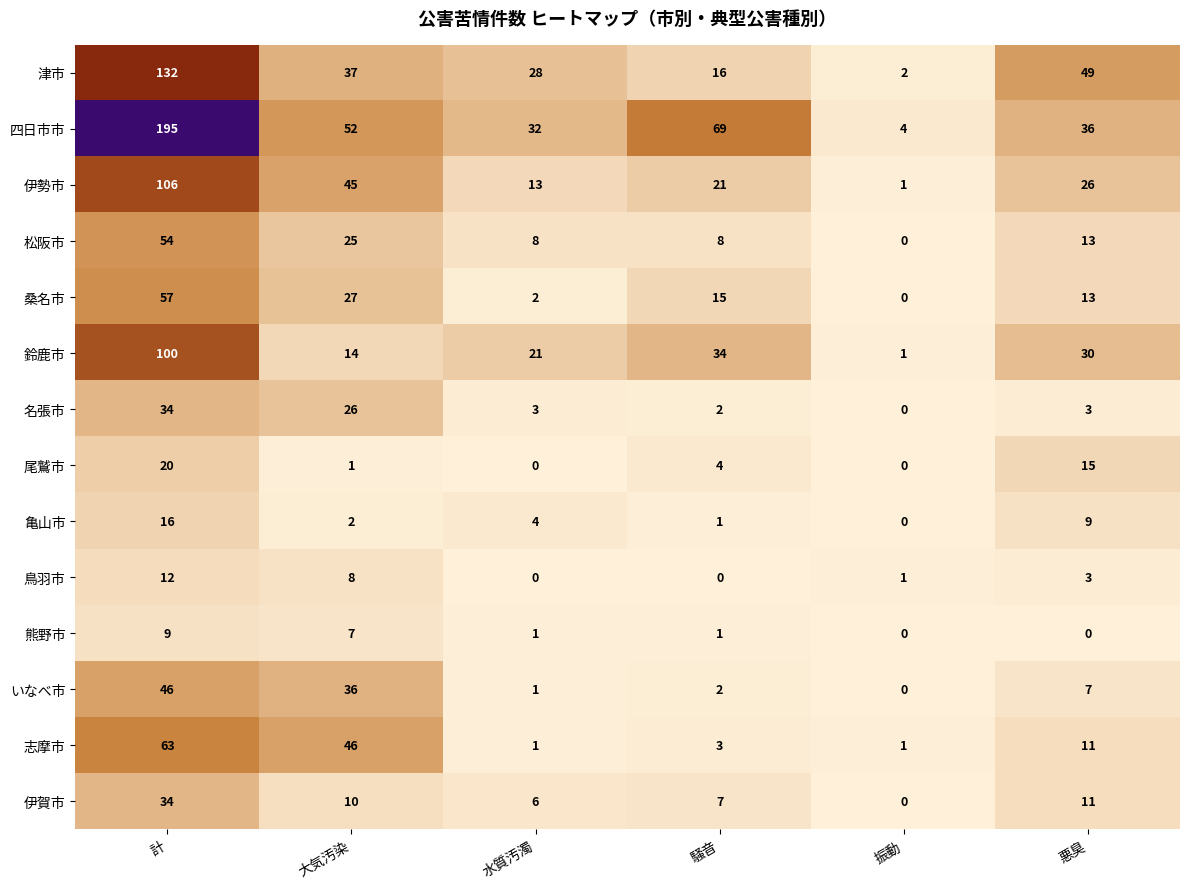

Is it true that 四日市市 equals 69 at 騒音?

True